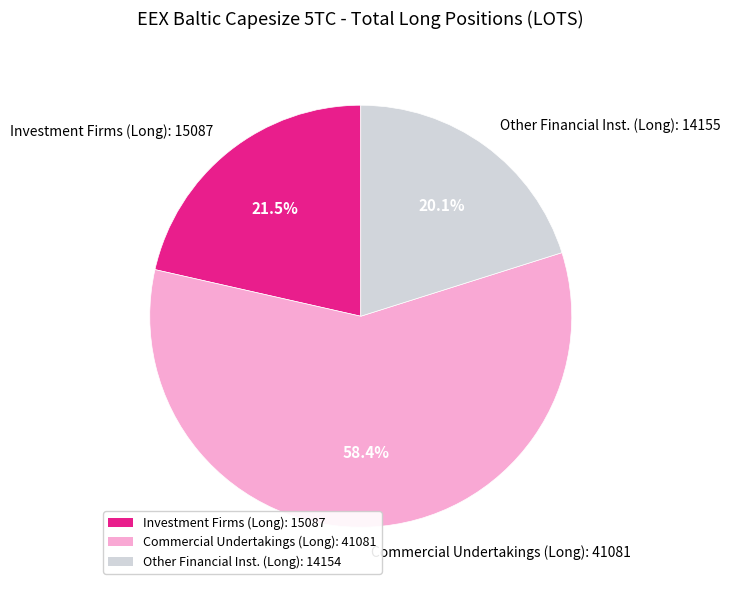

Is there a majority slice in this chart?

Yes